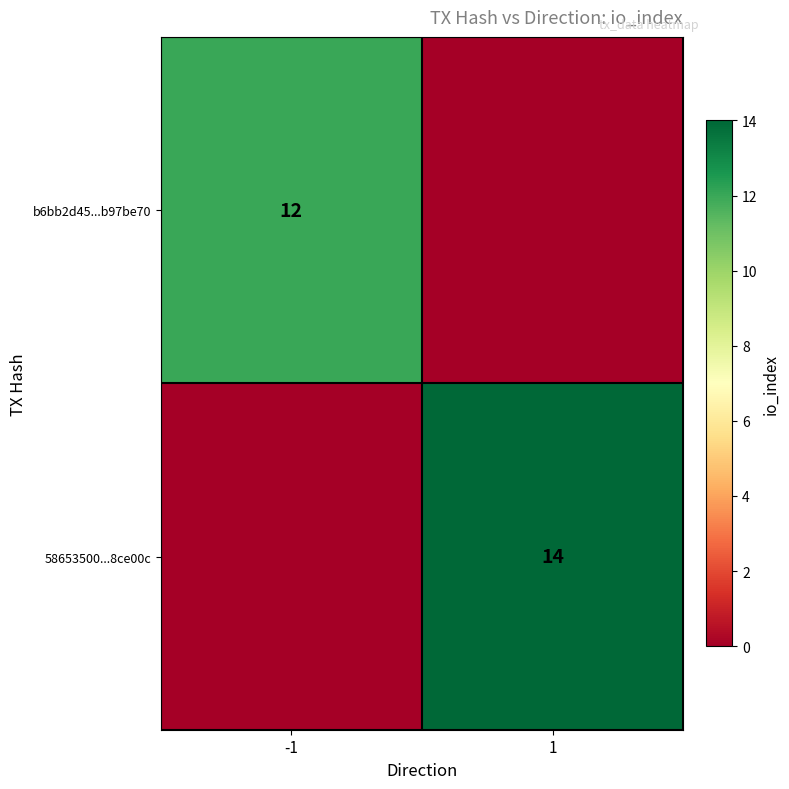

True or false: b6bb2d45...b97be70 has a value of 12 at -1.

True